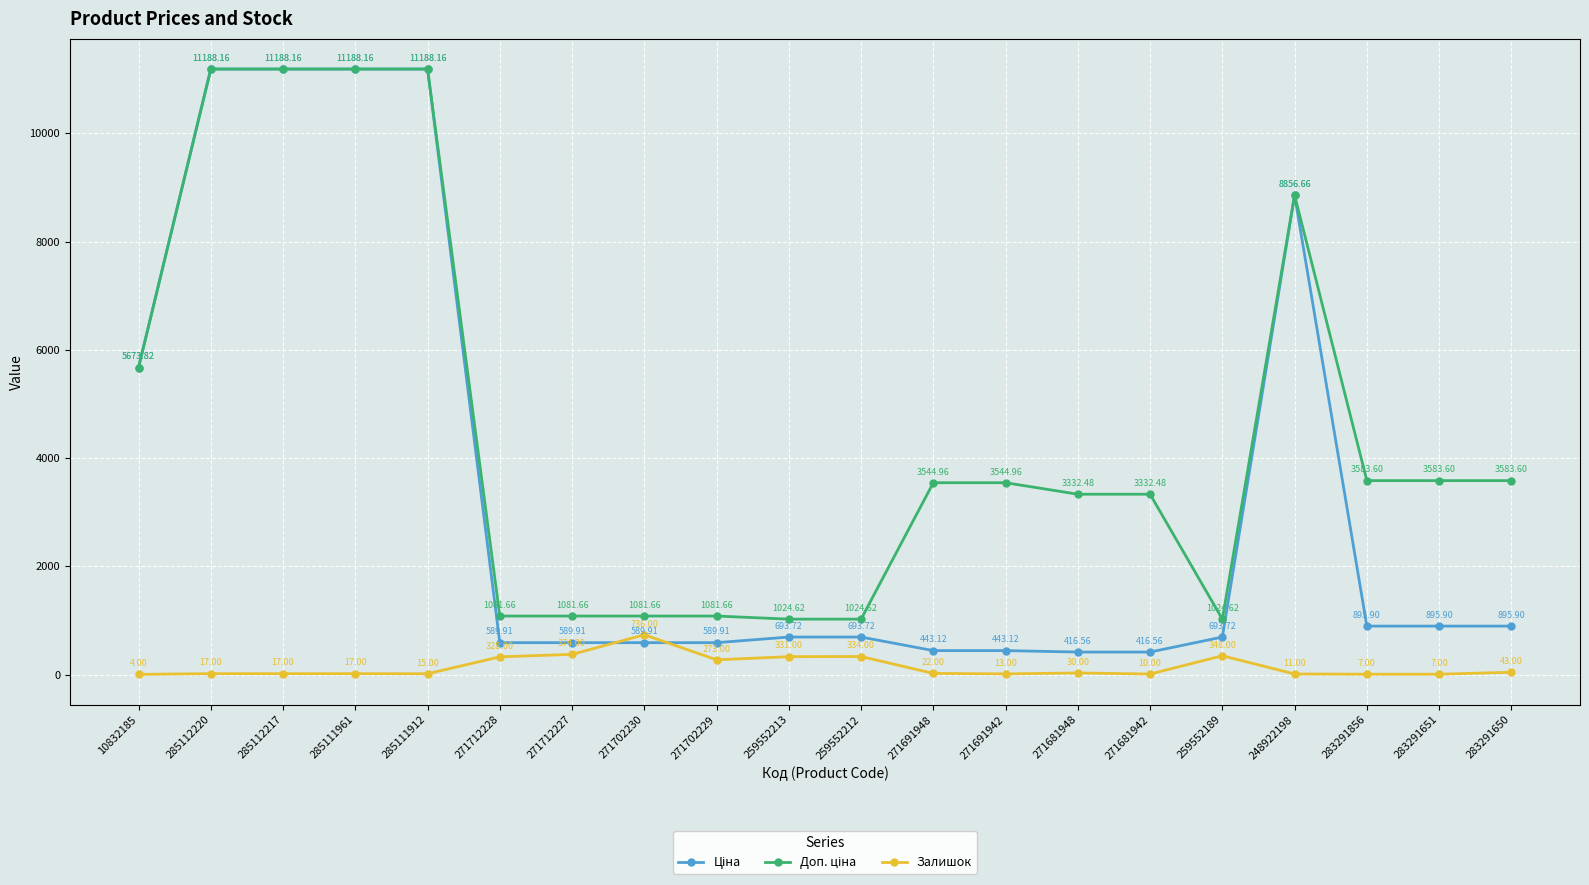

What is the total value across all series at 271691948?

4010.1